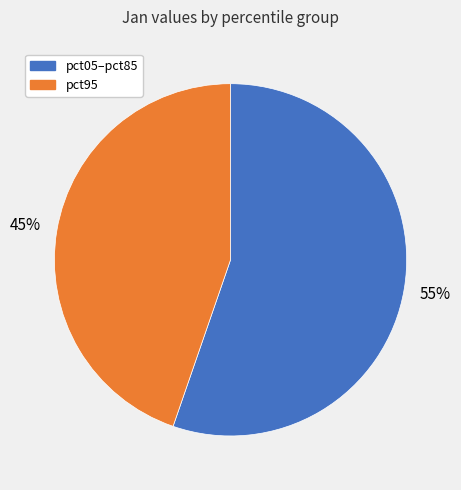

To the nearest percent, what is the average slice percentage?

50%